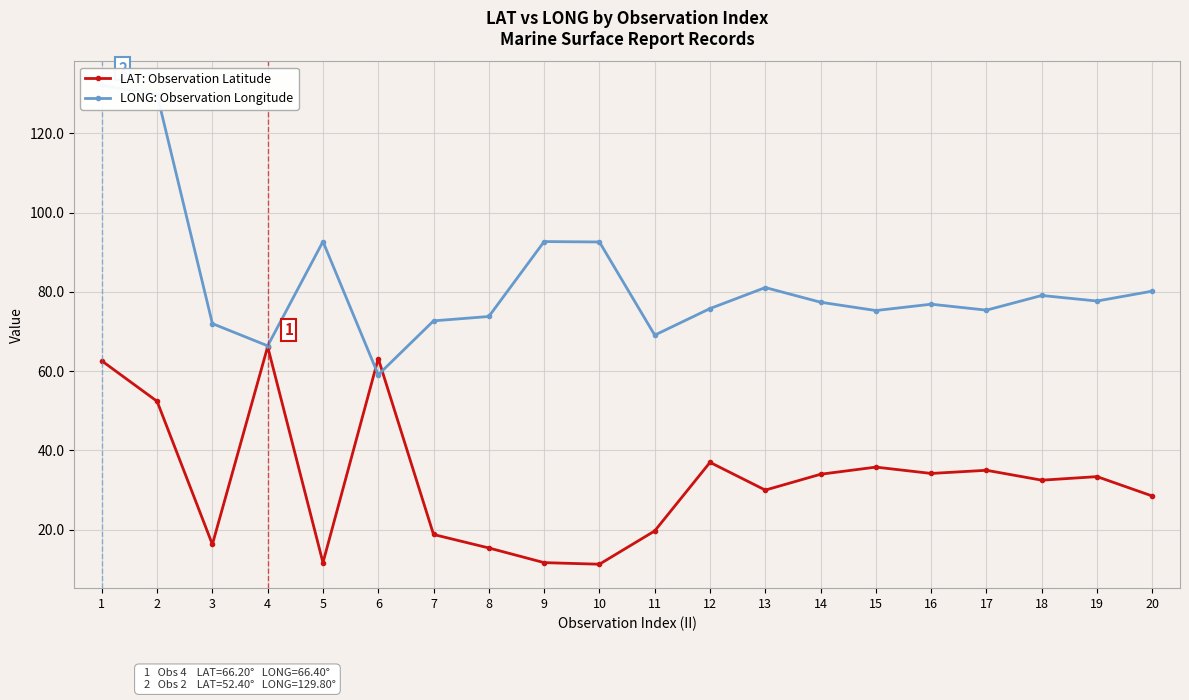

Rank the series at 18 from lowest to highest value.

LAT: Observation Latitude, LONG: Observation Longitude